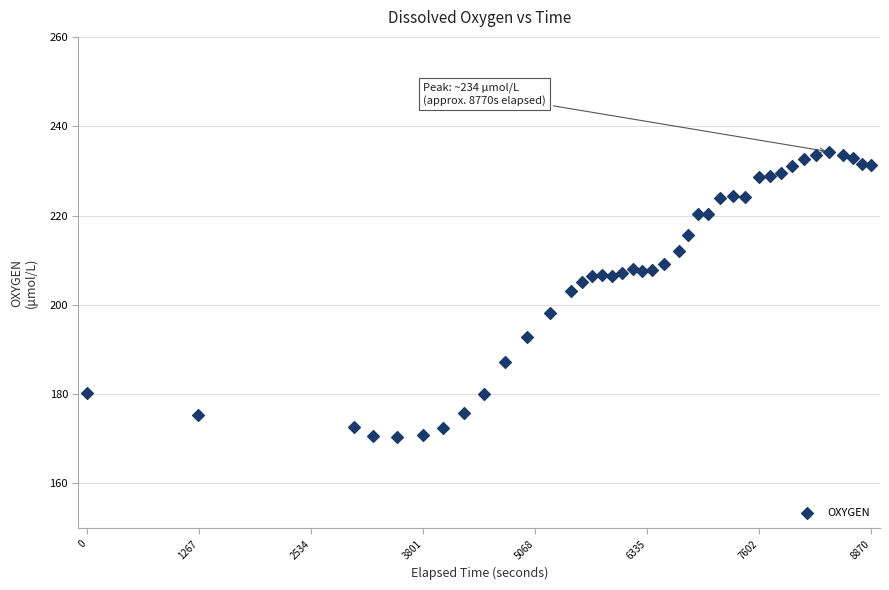

What is the range of X values (max minus min)?

8870.0